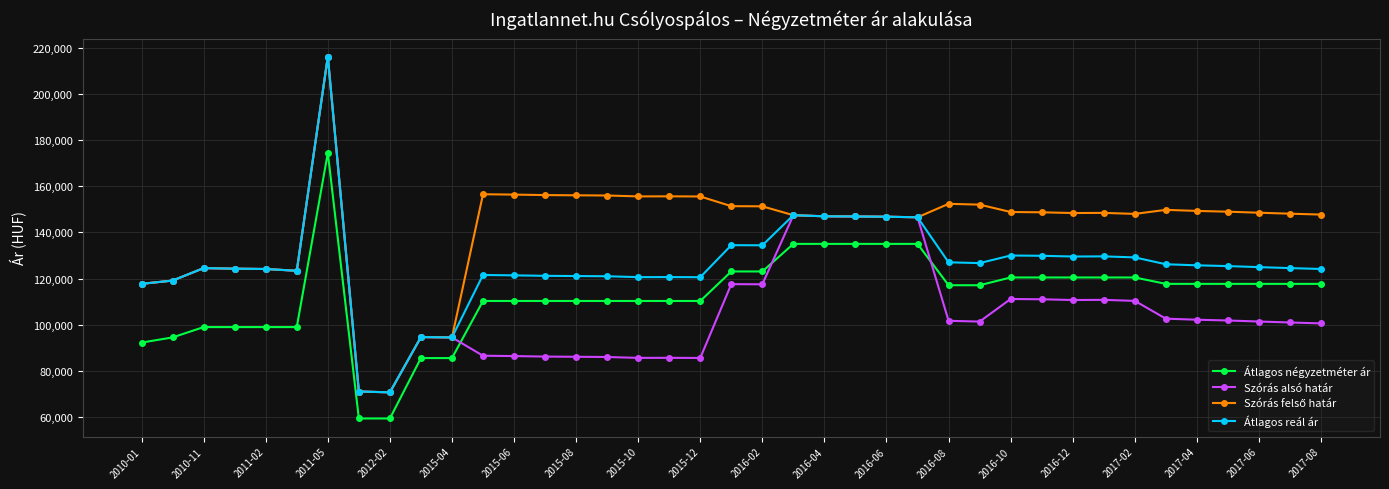

True or false: Átlagos négyzetméter ár and Átlagos reál ár intersect in this chart.

False